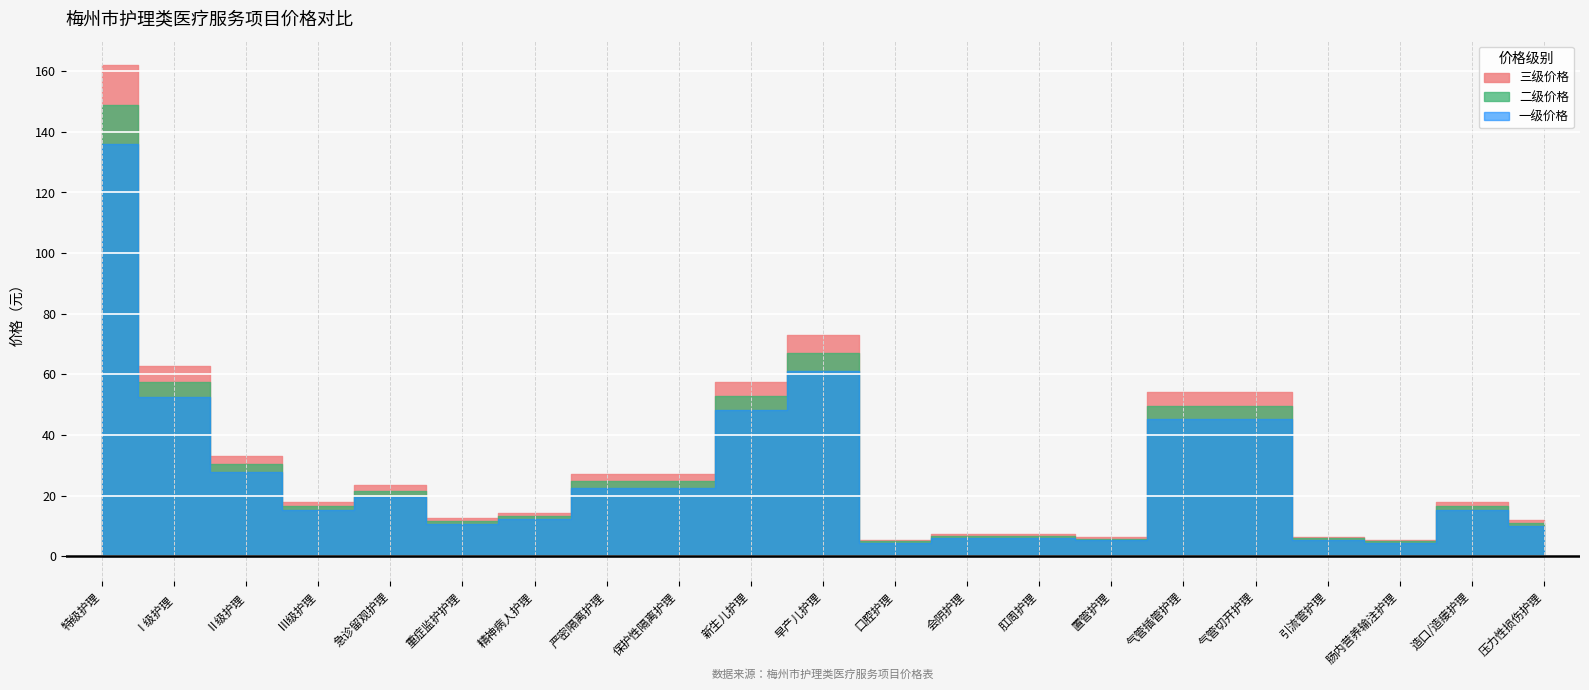

Reading left to right, extract all data points from this chart.

三级价格: 特级护理=162.0	Ⅰ级护理=62.6	Ⅱ级护理=33.1	Ⅲ级护理=18.0	急诊留观护理=23.4	重症监护护理=12.6	精神病人护理=14.4	严密隔离护理=27.0	保护性隔离护理=27.0	新生儿护理=57.6	早产儿护理=72.9	口腔护理=5.4	会阴护理=7.2	肛周护理=7.2	置管护理=6.3	气管插管护理=54.0	气管切开护理=54.0	引流管护理=6.4	肠内营养输注护理=5.4	造口/造瘘护理=18.0	压力性损伤护理=12.0
二级价格: 特级护理=148.7	Ⅰ级护理=57.4	Ⅱ级护理=30.4	Ⅲ级护理=16.5	急诊留观护理=21.5	重症监护护理=11.6	精神病人护理=13.2	严密隔离护理=24.8	保护性隔离护理=24.8	新生儿护理=52.9	早产儿护理=66.9	口腔护理=5.0	会阴护理=6.6	肛周护理=6.6	置管护理=5.8	气管插管护理=49.6	气管切开护理=49.6	引流管护理=5.9	肠内营养输注护理=5.0	造口/造瘘护理=16.5	压力性损伤护理=11.0
一级价格: 特级护理=135.8	Ⅰ级护理=52.4	Ⅱ级护理=27.8	Ⅲ级护理=15.1	急诊留观护理=19.6	重症监护护理=10.6	精神病人护理=12.1	严密隔离护理=22.6	保护性隔离护理=22.6	新生儿护理=48.3	早产儿护理=61.1	口腔护理=4.5	会阴护理=6.0	肛周护理=6.0	置管护理=5.3	气管插管护理=45.3	气管切开护理=45.3	引流管护理=5.4	肠内营养输注护理=4.5	造口/造瘘护理=15.1	压力性损伤护理=10.0